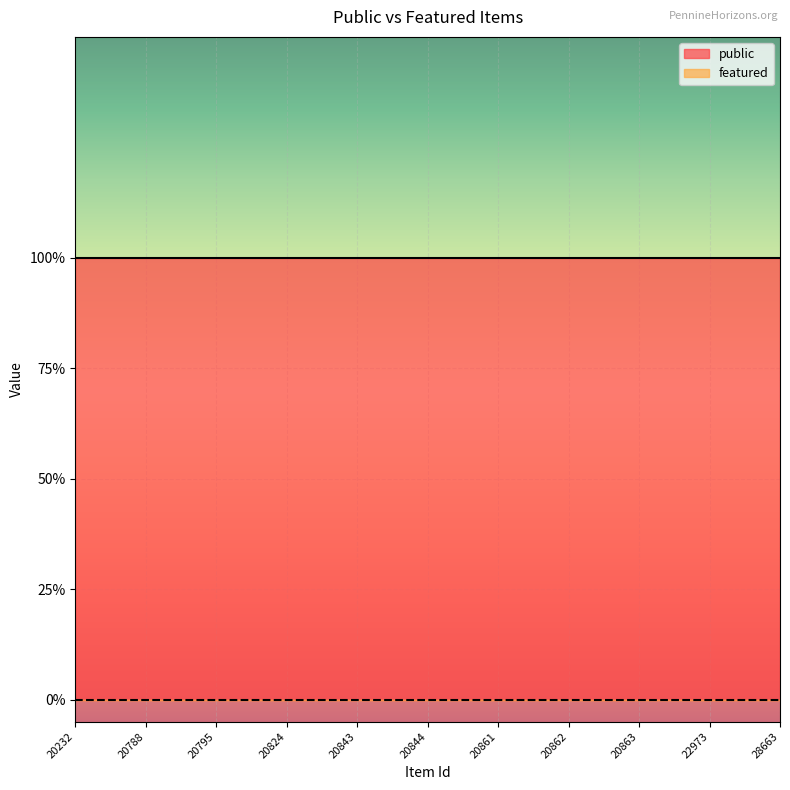

What is the lowest value of the public series?

1